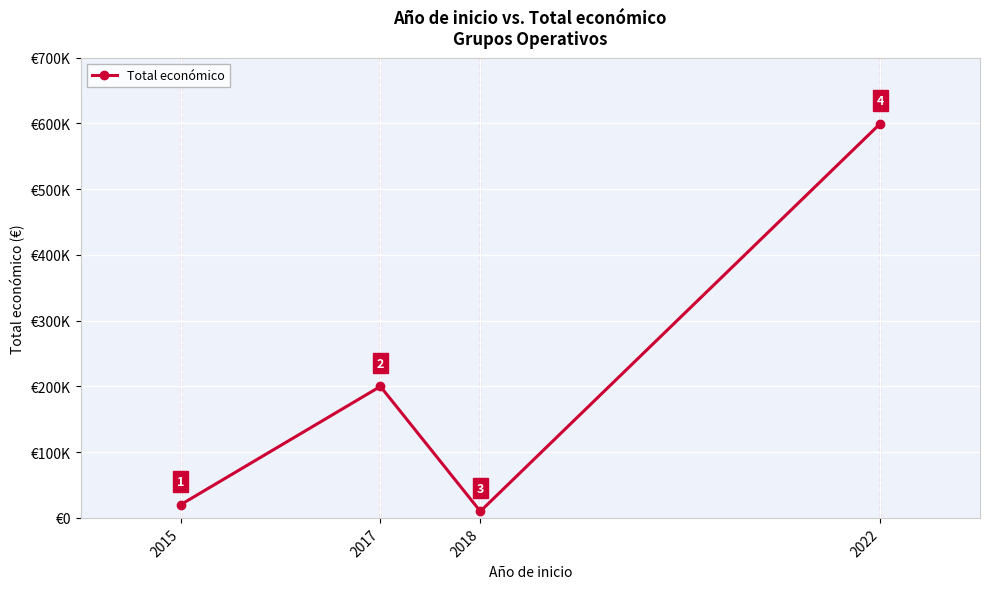

Does the chart have visible grid lines?

Yes